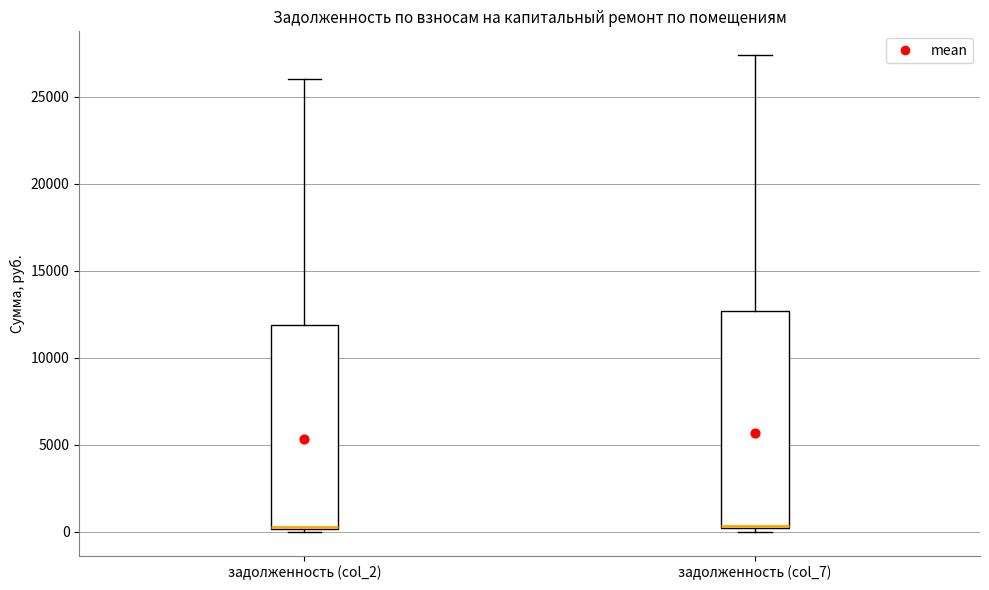

Which box is the tallest, from its lower edge to its upper edge?

задолженность (col_7)